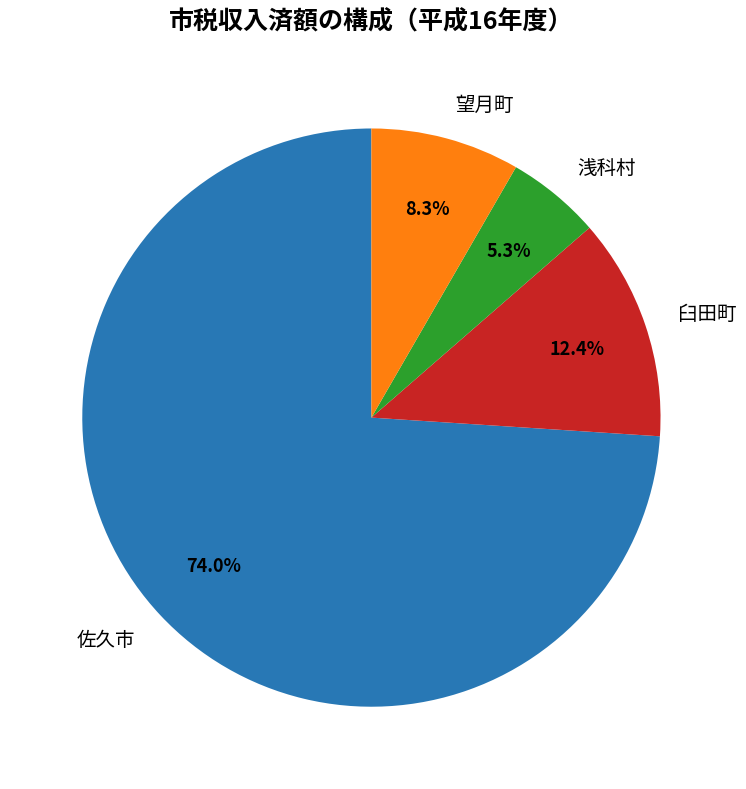

To the nearest percent, what is the difference between the largest and smallest slice percentages?

69%